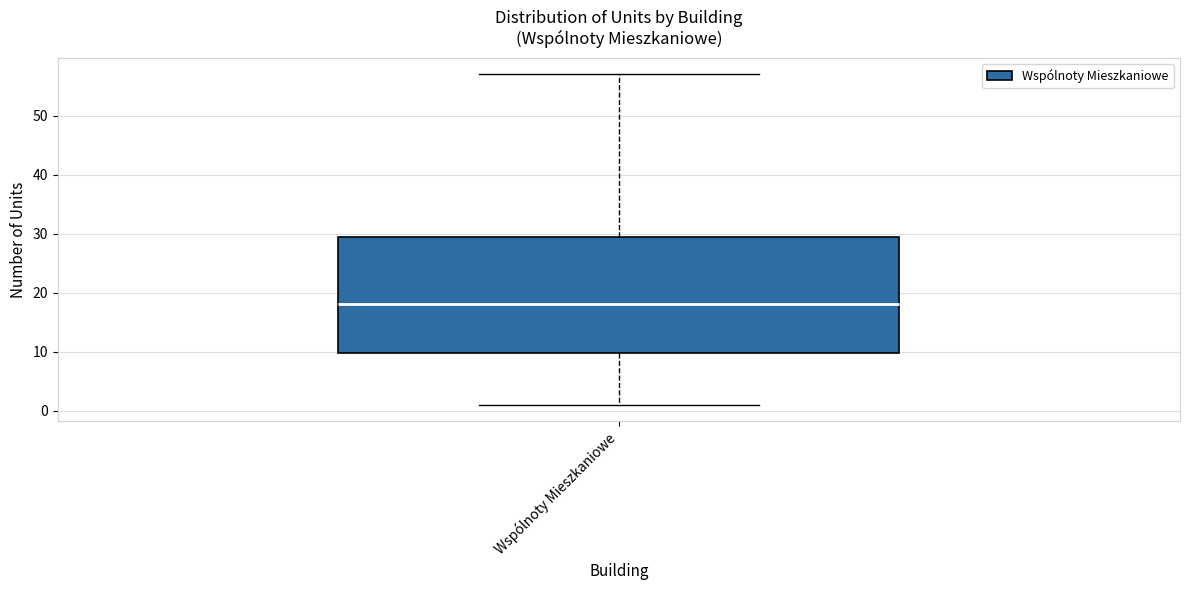

Where is the lower edge of the box for Wspólnoty Mieszkaniowe on the y-axis? The values are not printed on the chart, so give them approximately, as read against the axis.

10